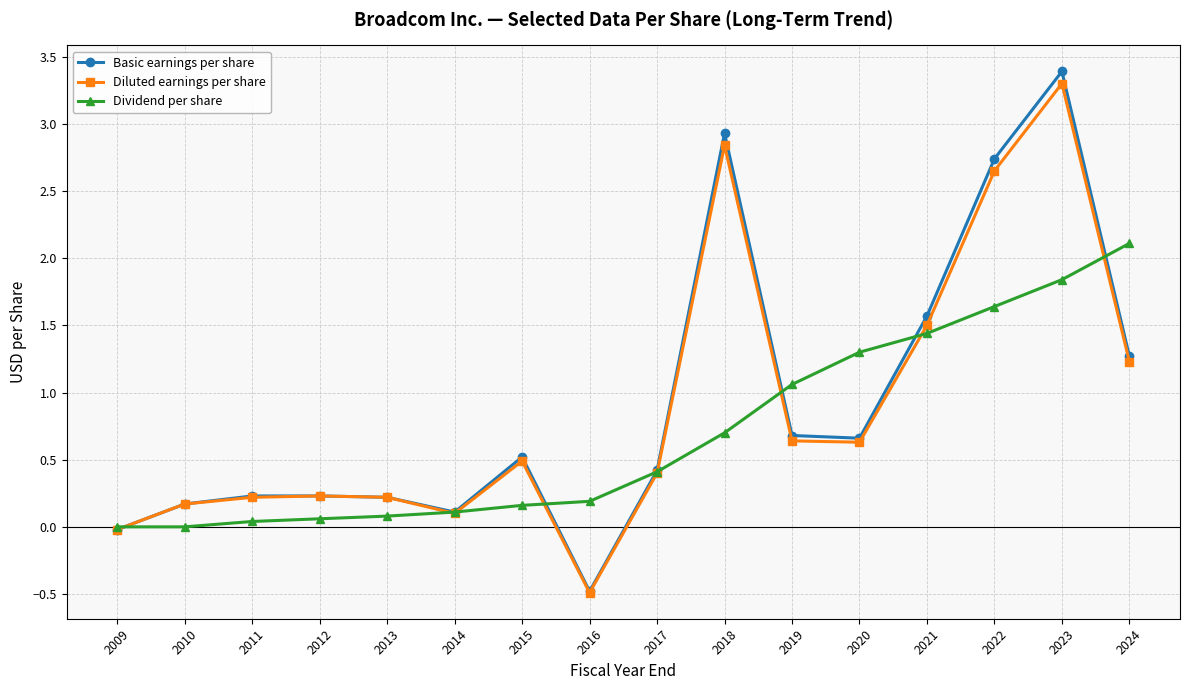

True or false: Basic earnings per share has more than 1 points higher than both neighbors.

True